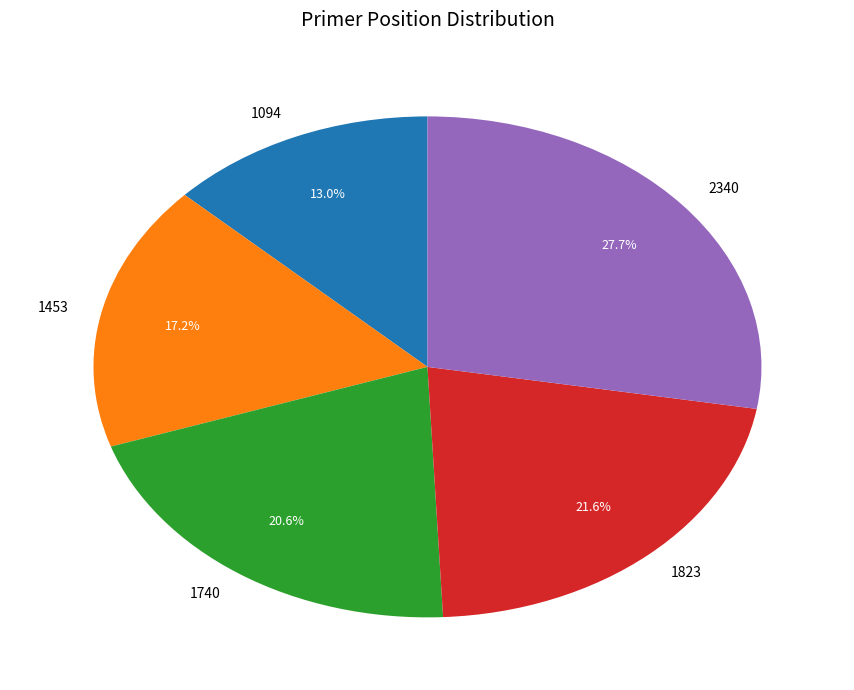

Count the number of slices in the pie.

5